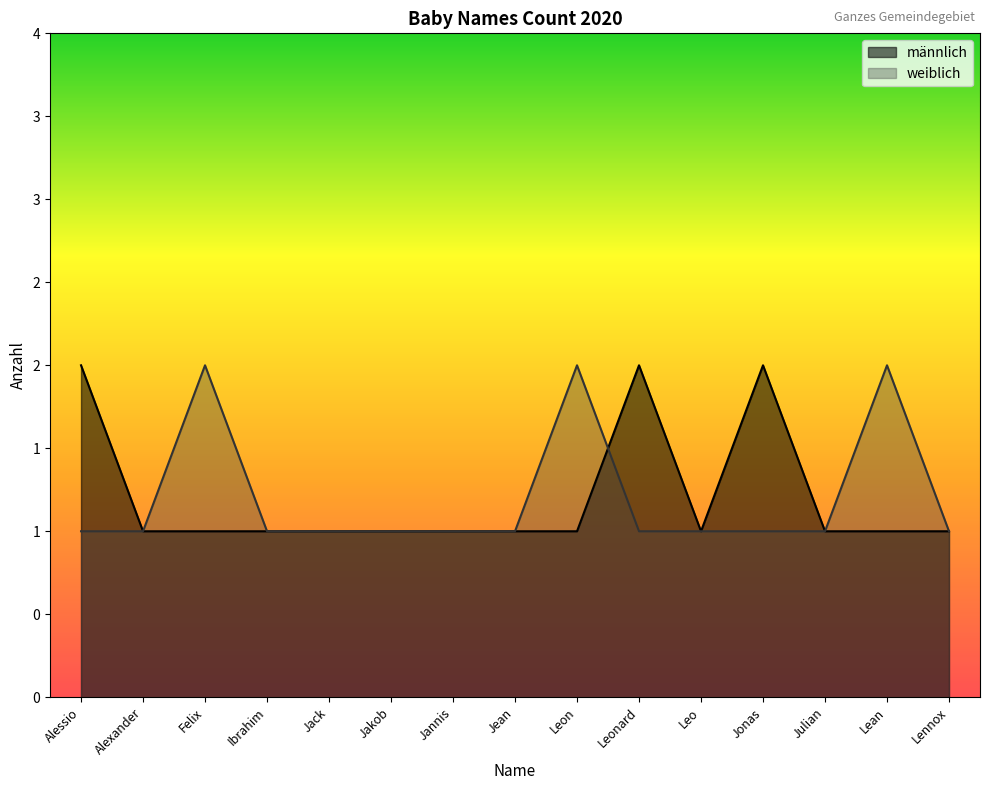

Between Jonas and Felix, which is larger?

Jonas